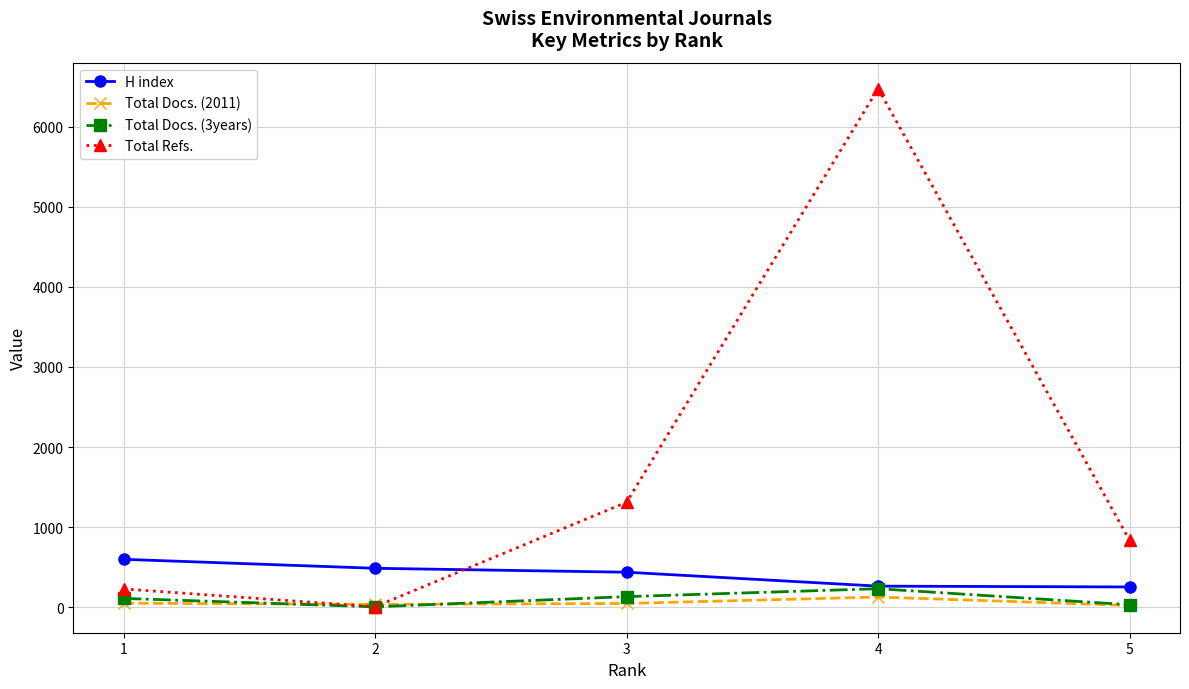

At which category is the sum across all series the highest?

4